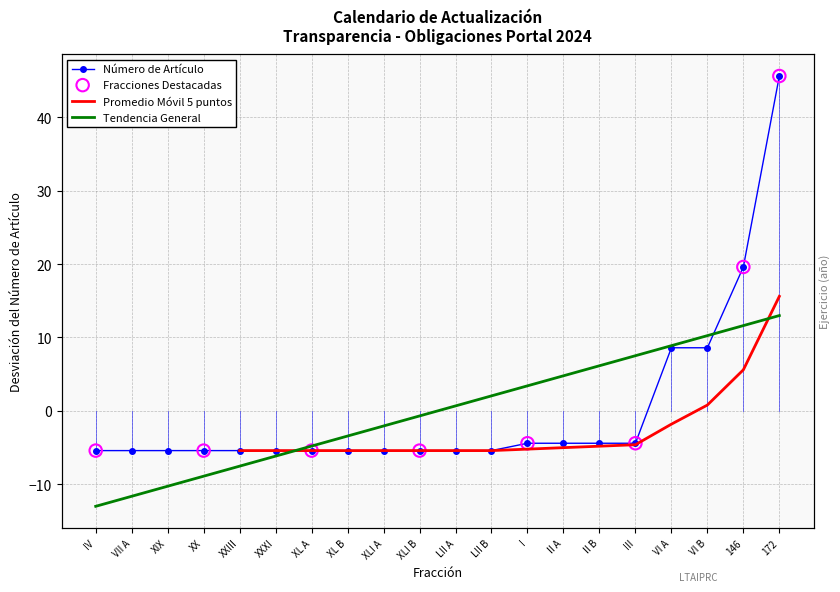

What is the change in value from XLI B to VI B?

+14.0